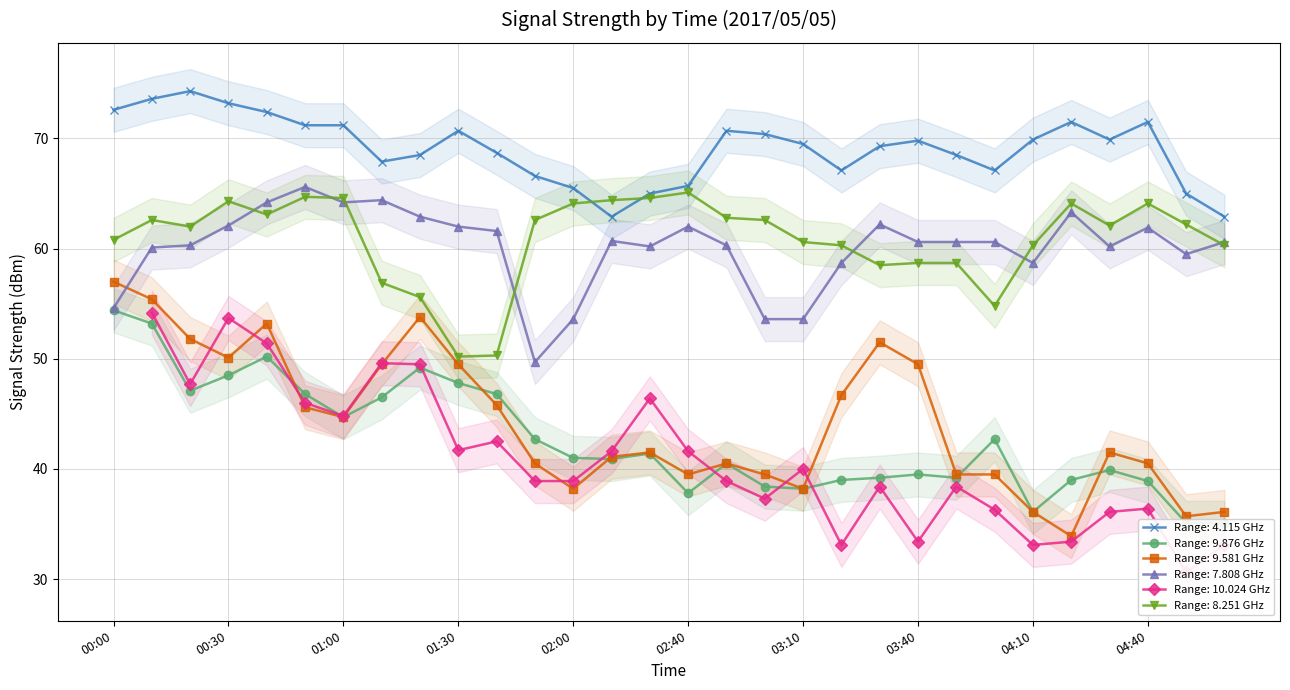

Which series has the widest spread of values?

9.581